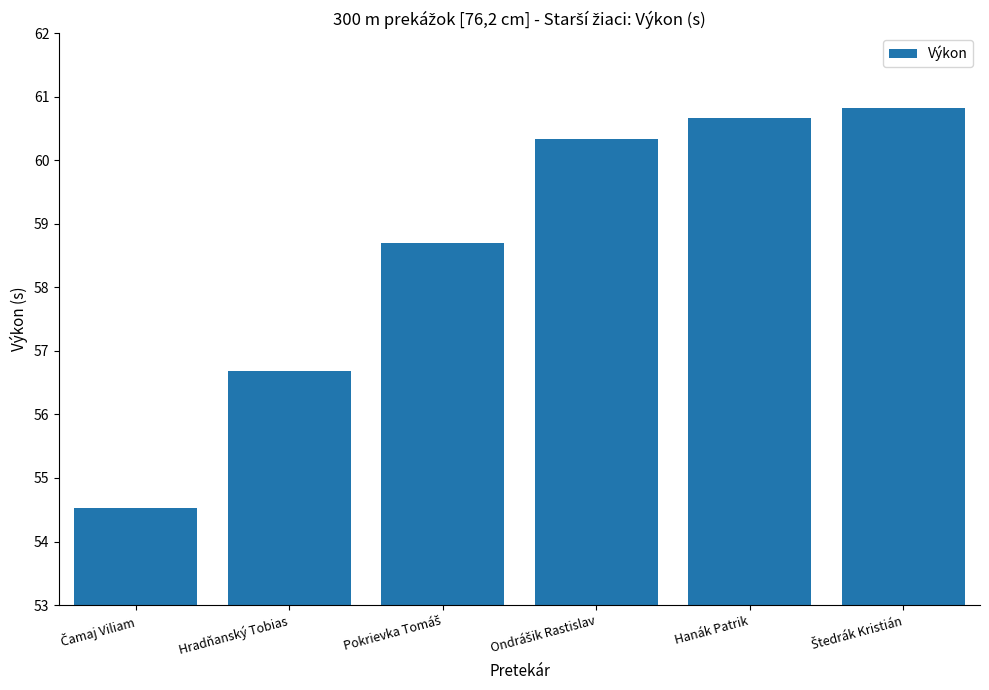

Read the value at Hanák Patrik.

60.7